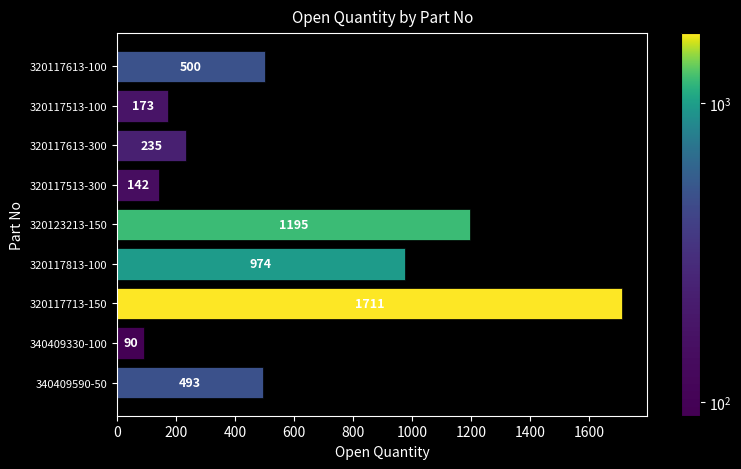

List the labels in order of value, smallest first.

340409330-100, 320117513-300, 320117513-100, 320117613-300, 340409590-50, 320117613-100, 320117813-100, 320123213-150, 320117713-150